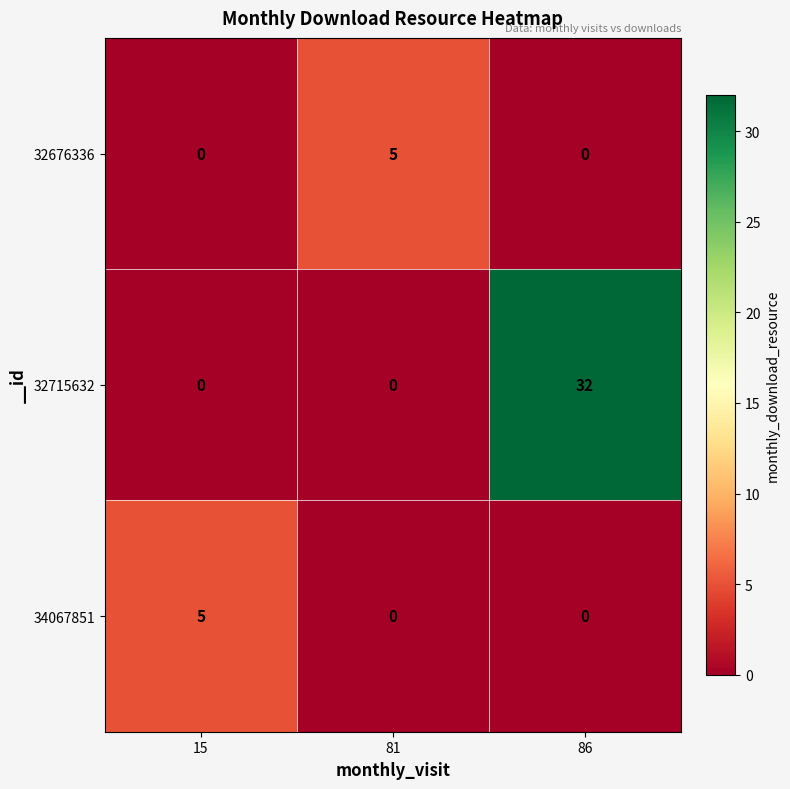

Reading left to right, list all the values displayed in this chart.

32676336: 0	5	0
32715632: 0	0	32
34067851: 5	0	0